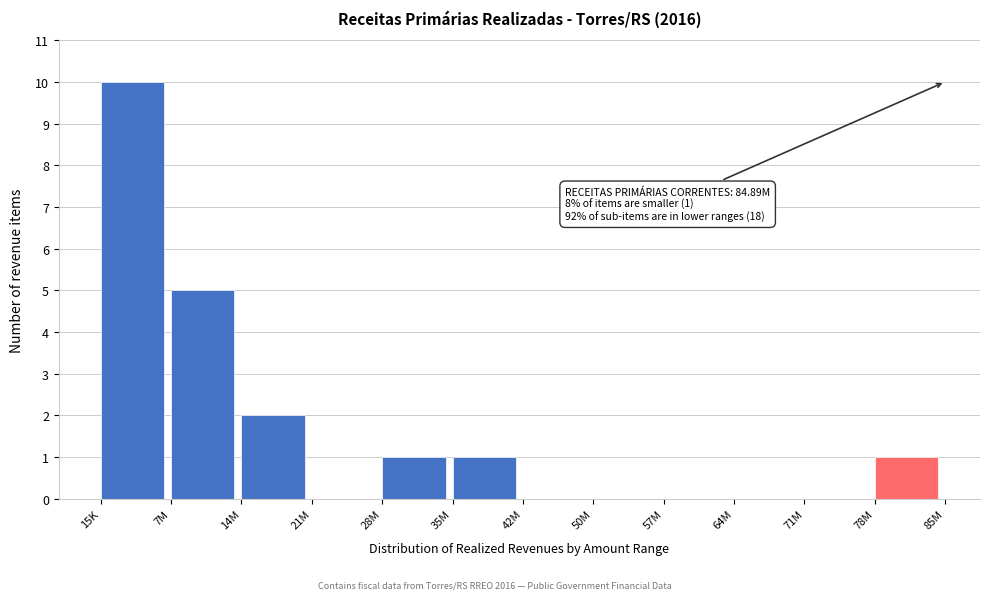

Reading left to right, transcribe all the data shown in this chart.

15K=10	7M=5	14M=2	21M=0	28M=1	35M=1	42M=0	50M=0	57M=0	64M=0	71M=0	78M=1